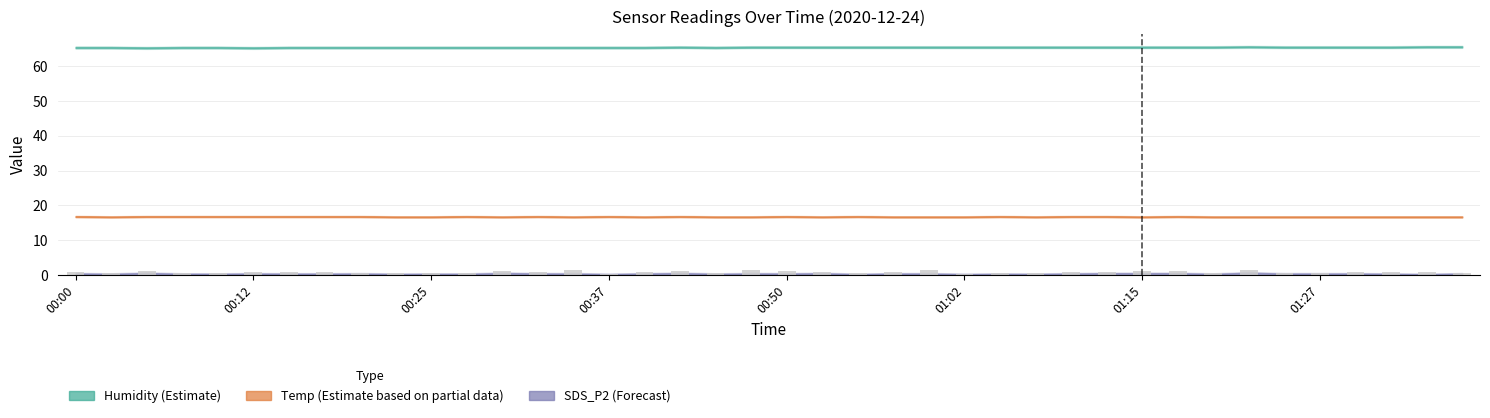

What is the greatest value displayed?

1.6